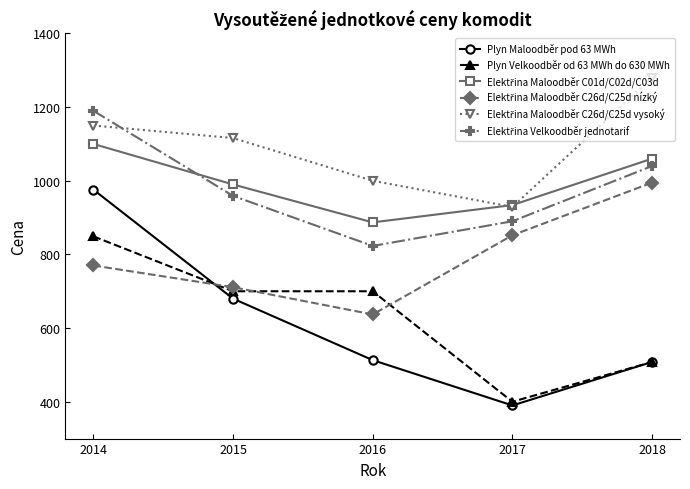

What is the smallest value displayed?

390.0